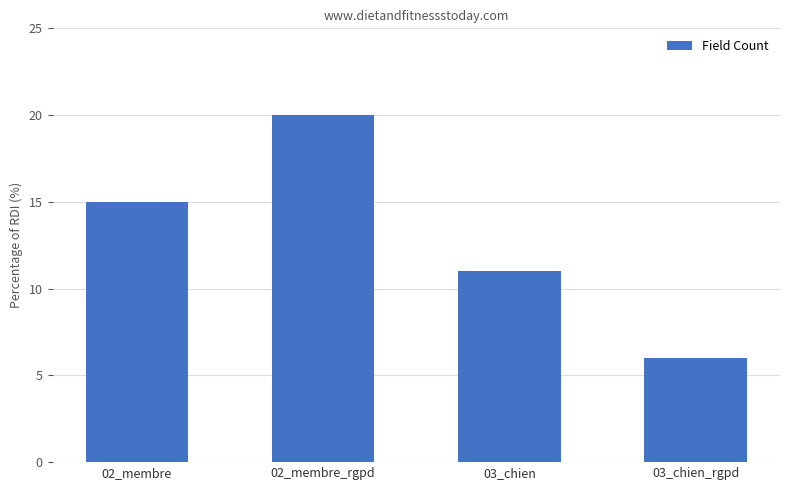

What is the label of the 3rd bar from the right?

02_membre_rgpd